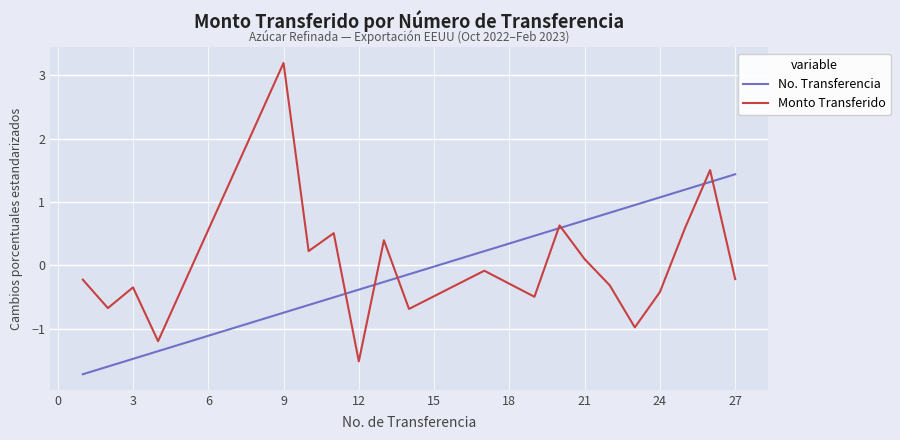

List the series in order of their peak value, lowest first.

No. Transferencia, Monto Transferido